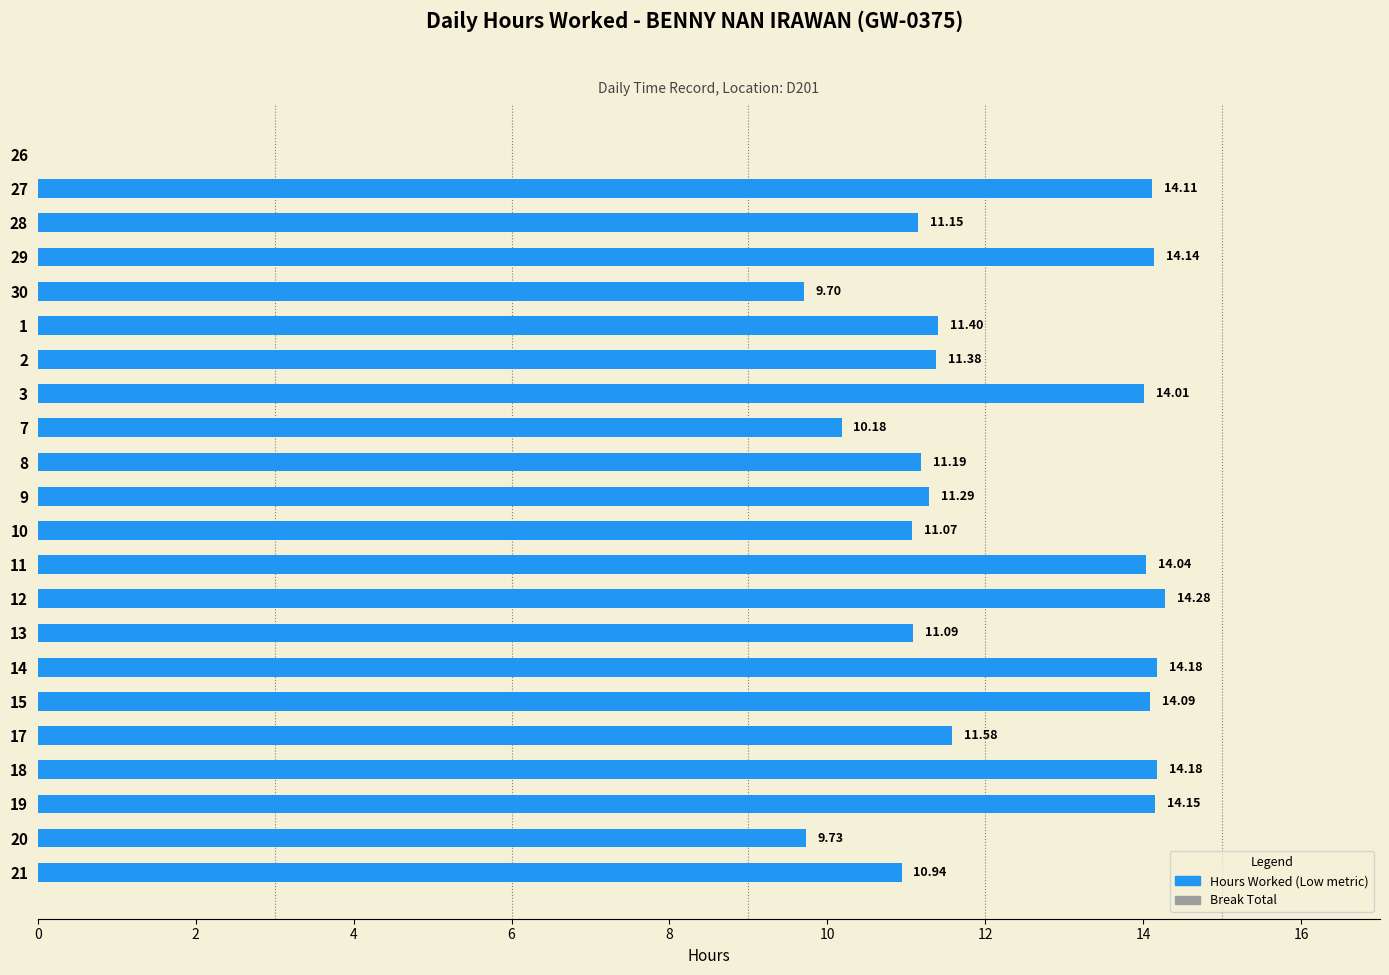

What is the sum of all values?

257.9